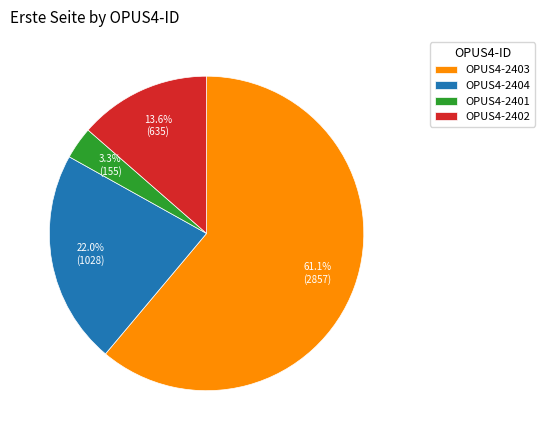

How many segments does this pie chart have?

4